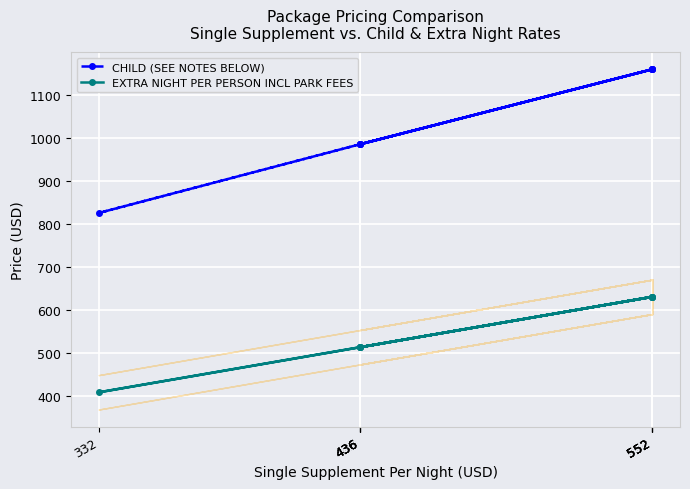

The value of EXTRA NIGHT PER PERSON INCL PARK FEES at 552 is 242. True or false?

False